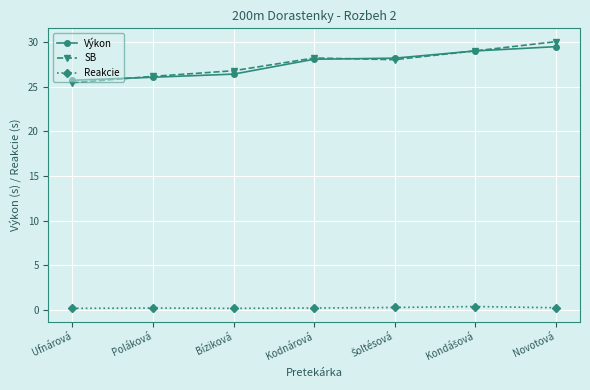

Between Bíziková and Novotová, which series saw the biggest shift?

SB